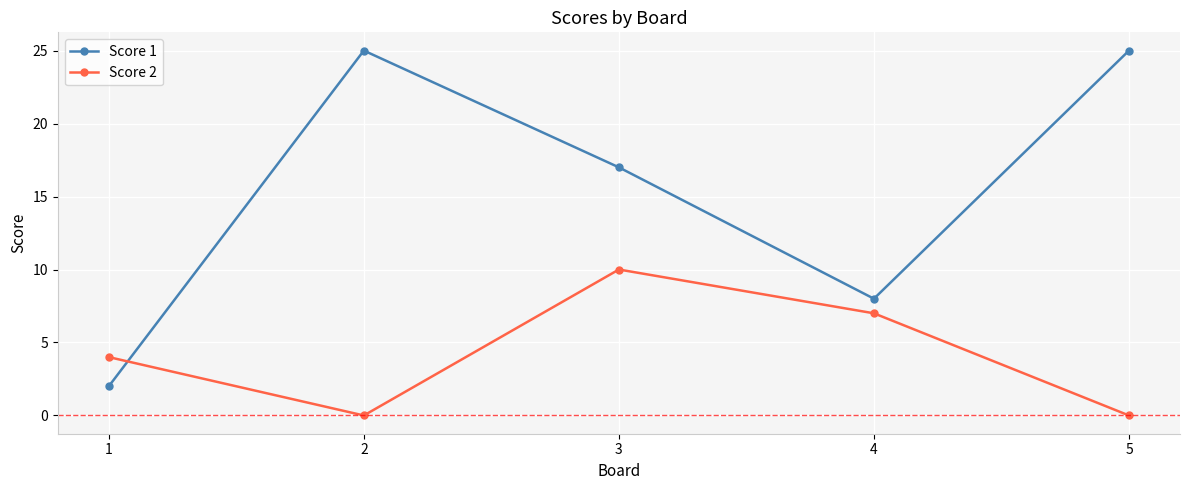

How many categories are shown in the chart?

5